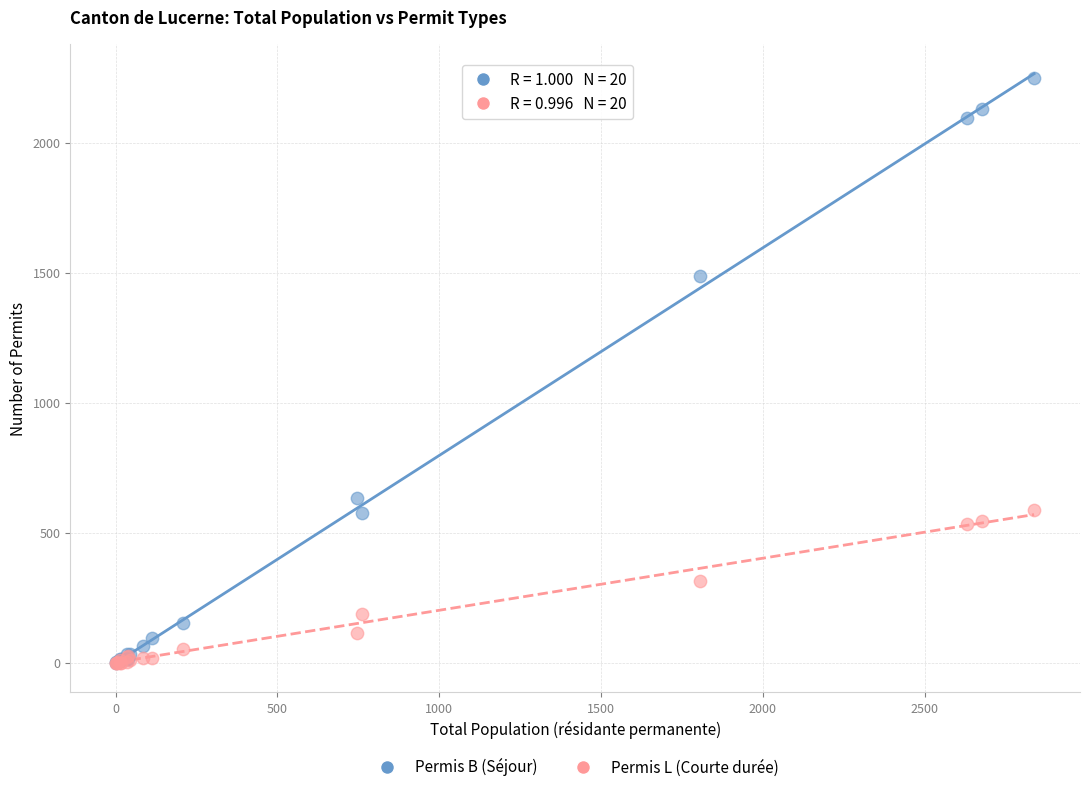

In the Permis B (Séjour) series, what Y value is closest to 1124?

1488